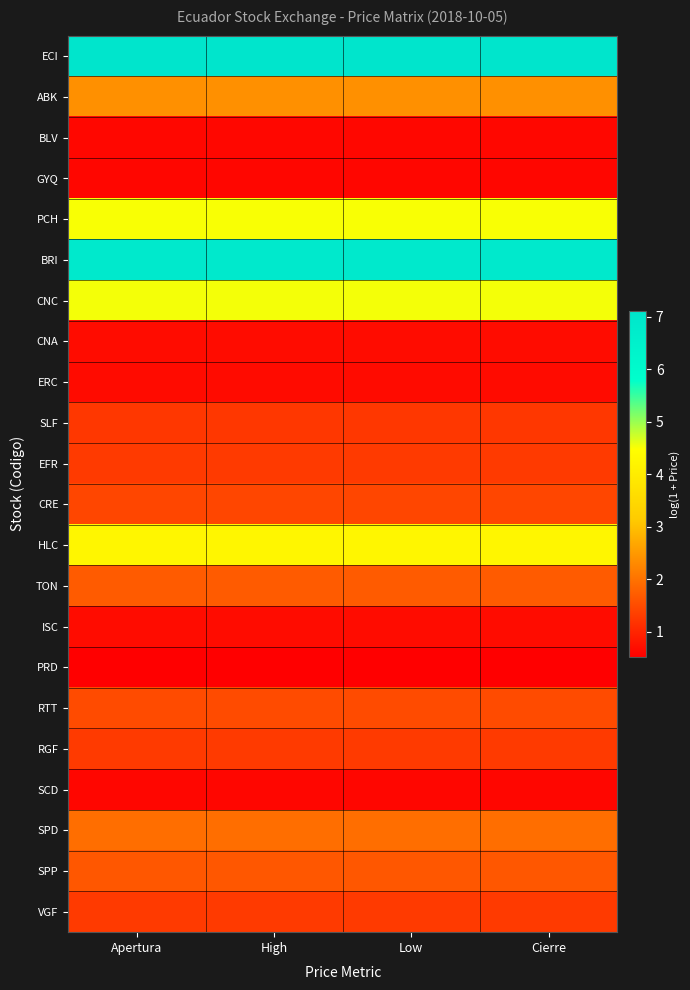

Reading left to right, transcribe all the data shown in this chart.

ECI: Apertura=7.1	High=7.1	Low=7.1	Cierre=7.1
ABK: Apertura=2.4	High=2.4	Low=2.4	Cierre=2.4
BLV: Apertura=0.6	High=0.6	Low=0.6	Cierre=0.6
GYQ: Apertura=0.6	High=0.6	Low=0.6	Cierre=0.6
PCH: Apertura=4.5	High=4.5	Low=4.5	Cierre=4.5
BRI: Apertura=6.9	High=6.9	Low=6.9	Cierre=6.9
CNC: Apertura=4.5	High=4.5	Low=4.5	Cierre=4.5
CNA: Apertura=0.7	High=0.7	Low=0.7	Cierre=0.7
ERC: Apertura=0.7	High=0.7	Low=0.7	Cierre=0.7
SLF: Apertura=1.2	High=1.2	Low=1.2	Cierre=1.2
EFR: Apertura=1.3	High=1.3	Low=1.3	Cierre=1.3
CRE: Apertura=1.4	High=1.4	Low=1.4	Cierre=1.4
HLC: Apertura=4.3	High=4.3	Low=4.3	Cierre=4.3
TON: Apertura=1.7	High=1.7	Low=1.7	Cierre=1.7
ISC: Apertura=0.7	High=0.7	Low=0.7	Cierre=0.7
PRD: Apertura=0.5	High=0.5	Low=0.5	Cierre=0.5
RTT: Apertura=1.5	High=1.5	Low=1.5	Cierre=1.5
RGF: Apertura=1.3	High=1.3	Low=1.3	Cierre=1.3
SCD: Apertura=0.6	High=0.6	Low=0.6	Cierre=0.6
SPD: Apertura=2.0	High=2.0	Low=2.0	Cierre=2.0
SPP: Apertura=1.7	High=1.7	Low=1.7	Cierre=1.7
VGF: Apertura=1.3	High=1.3	Low=1.3	Cierre=1.3